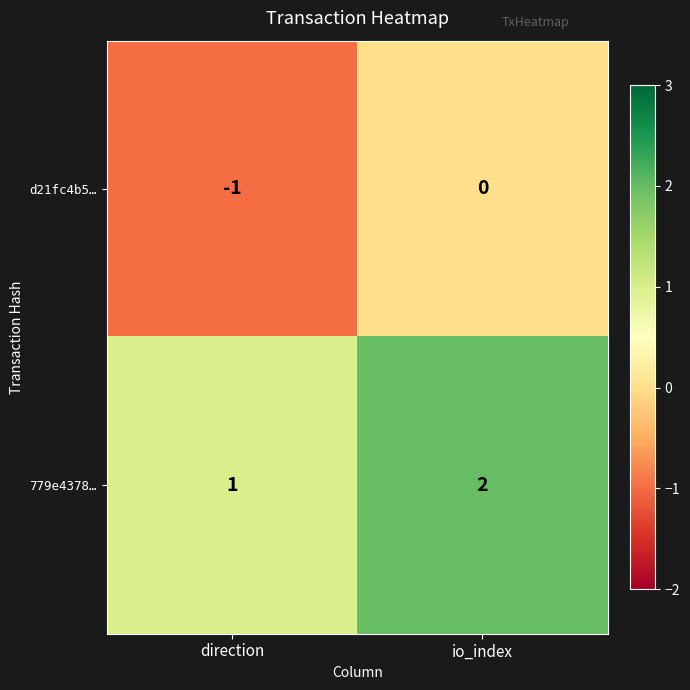

Where is 779e4378… nearest to the value 1?

direction